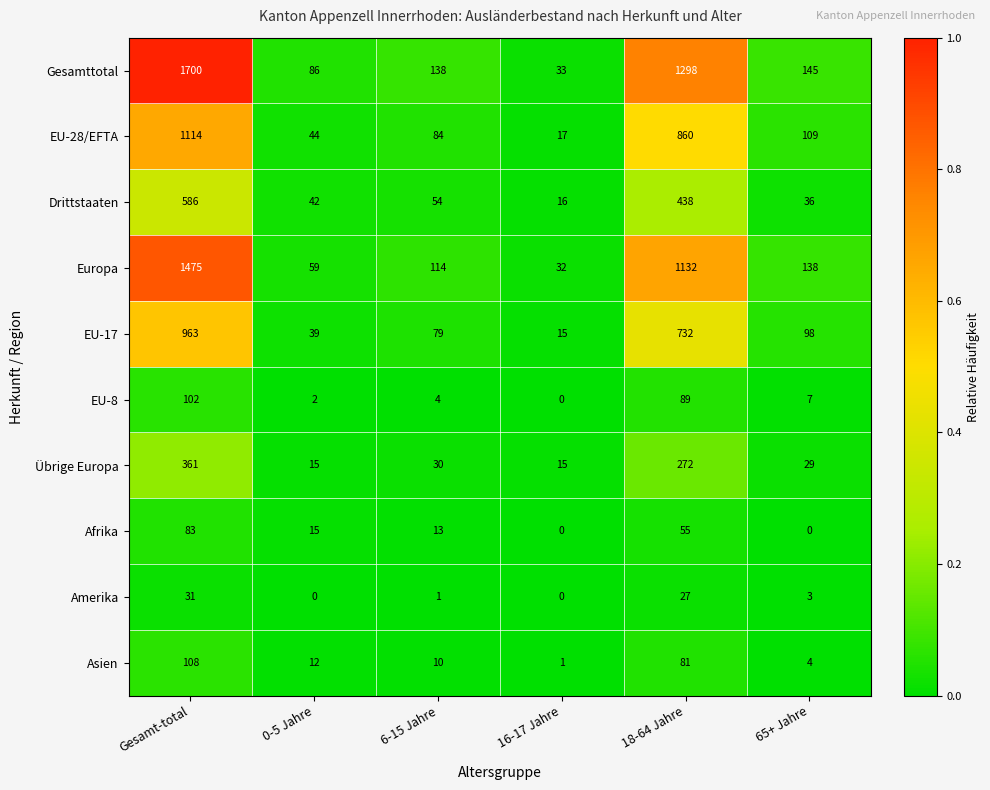

What is the total value across all series at 65+ Jahre?

569